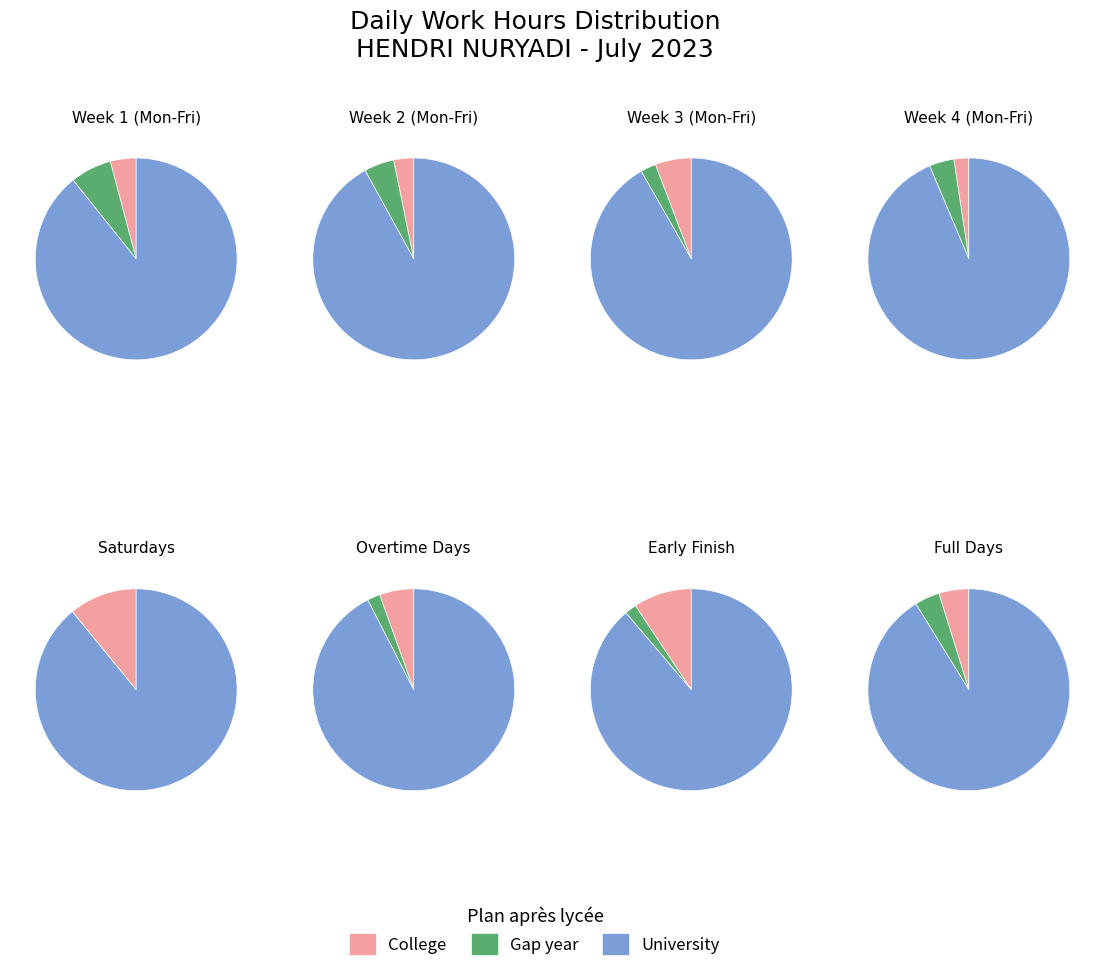

What percentage is the 5 slice, to the nearest percent?

8%